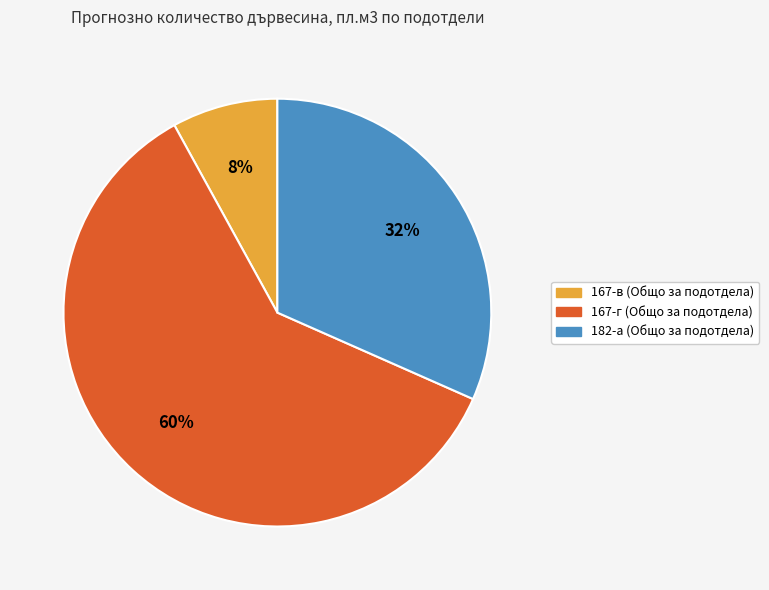

Rank the categories by value from lowest to highest.

167-в (Общо за подотдела), 182-а (Общо за подотдела), 167-г (Общо за подотдела)